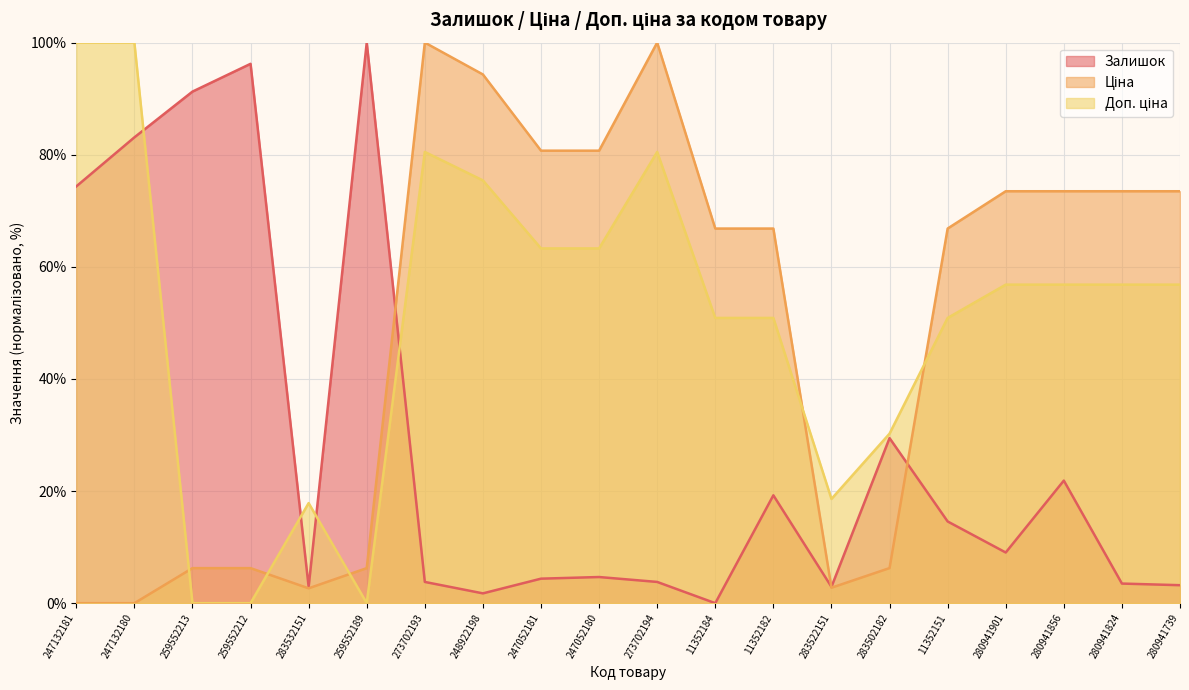

Is it true that Доп. ціна equals 0.0 at 259552212?

True